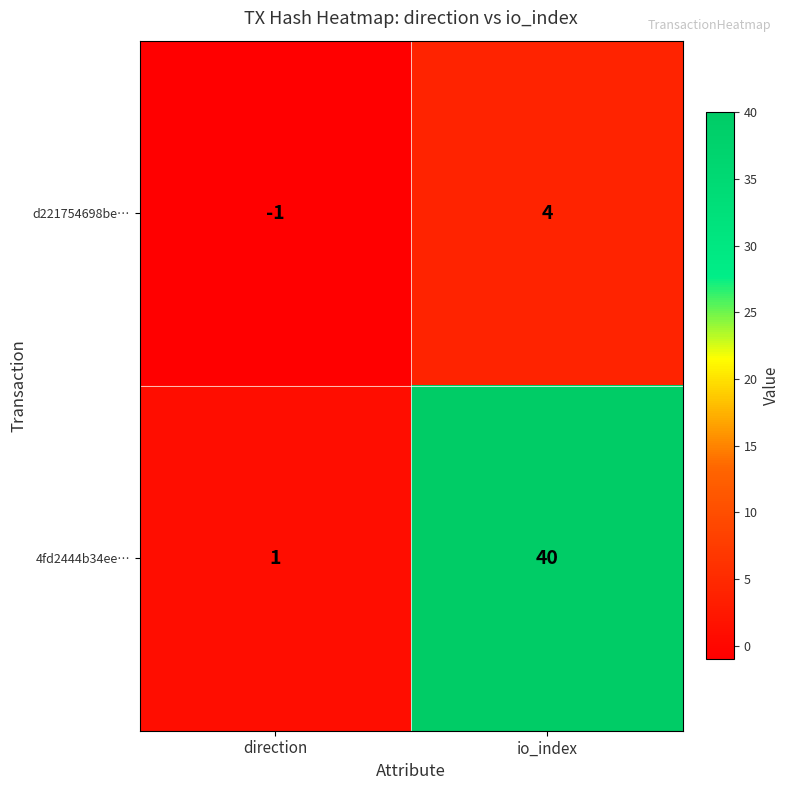

Which label corresponds to the smallest value in the chart?

direction